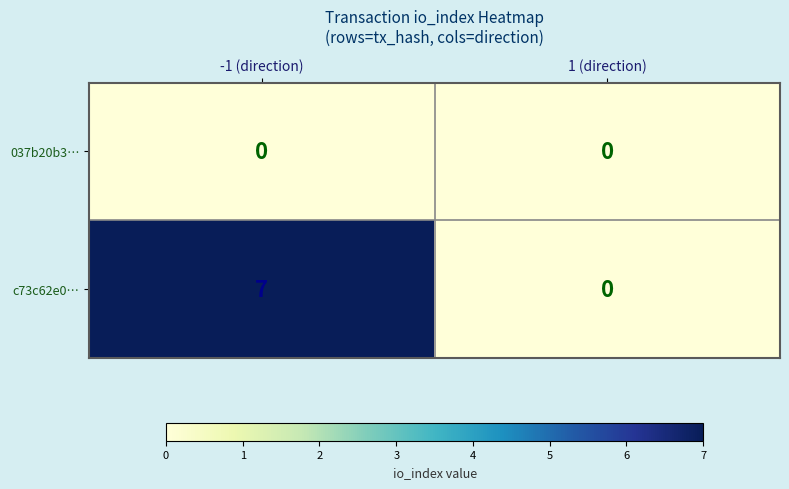

What is the average value of the c73c62e0… series?

4